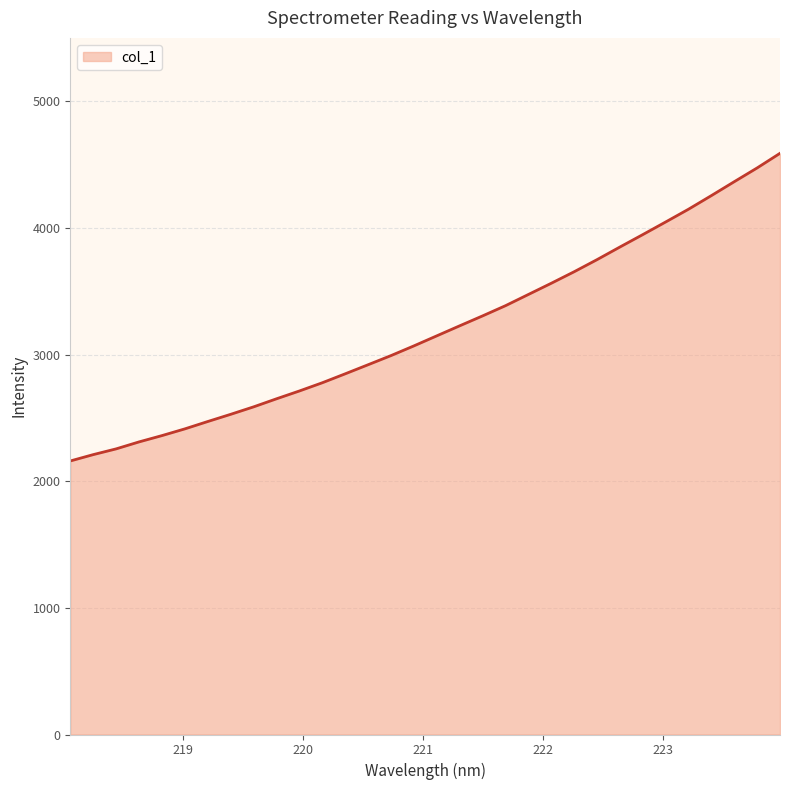

What is the difference between the maximum and minimum values?

2429.1